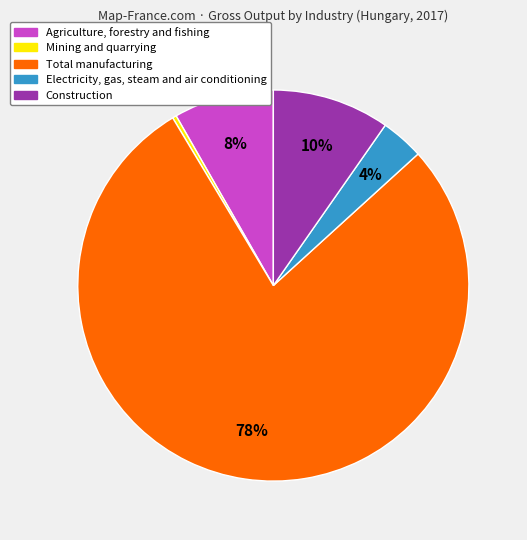

To the nearest percent, what is the difference between the largest and smallest slice percentages?

78%